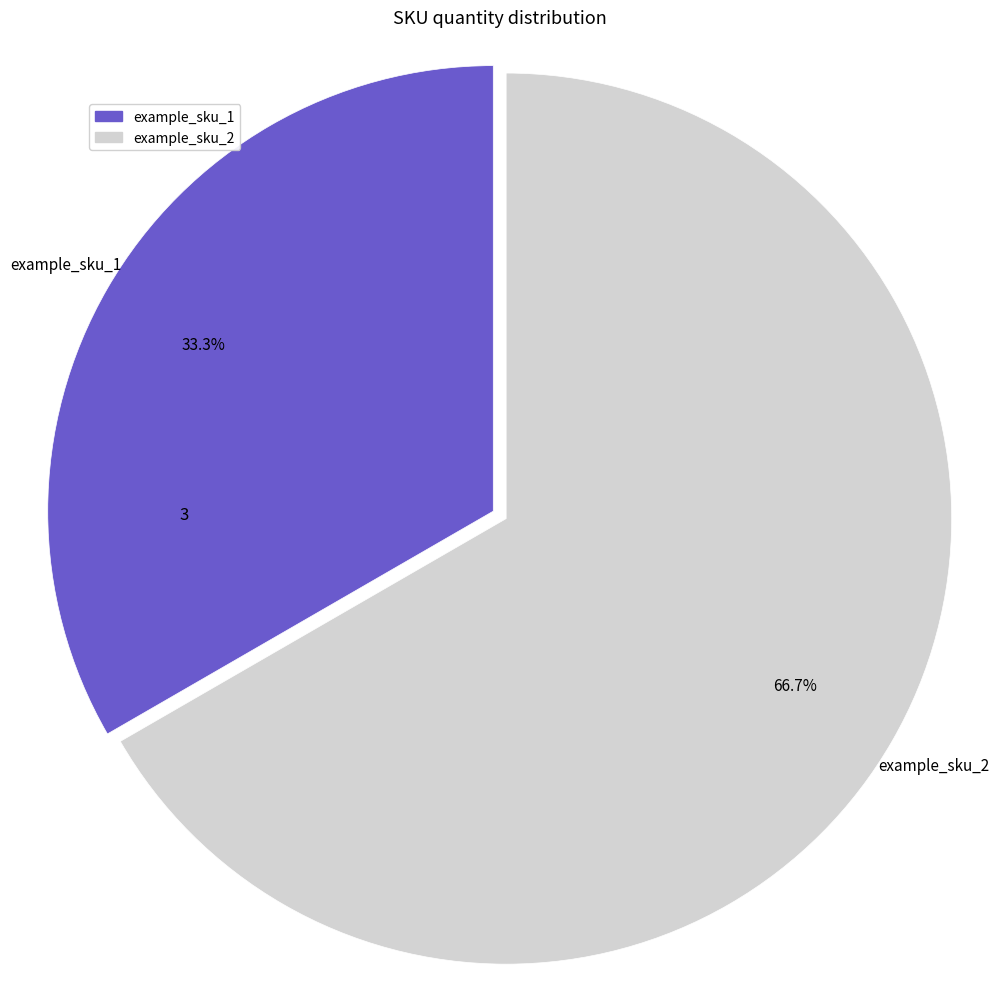

Combined, do example_sku_2 and example_sku_1 account for over 50%?

Yes